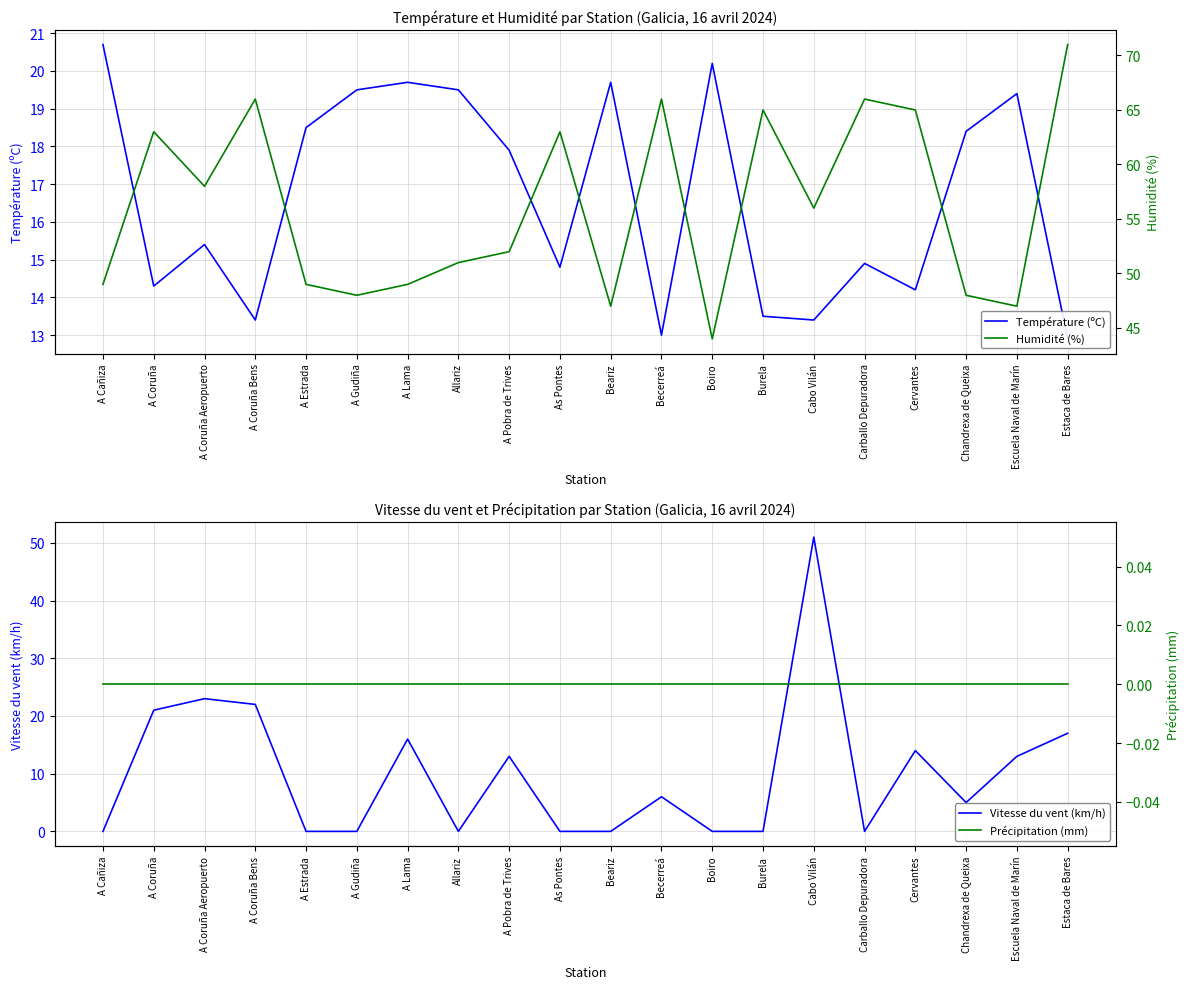

What is the label of the 10th point from the right?

Beariz